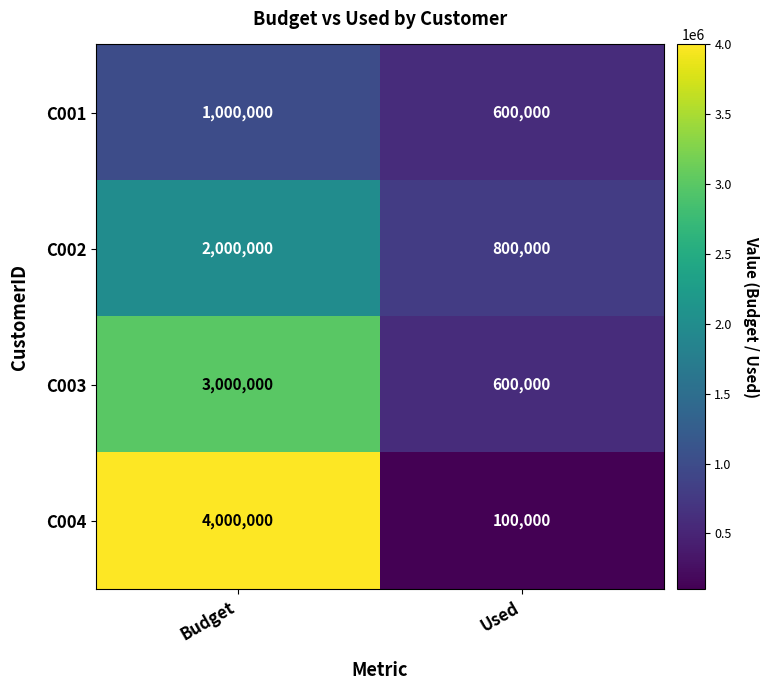

What is the sum of the C001 values at Budget and Used?

1600000